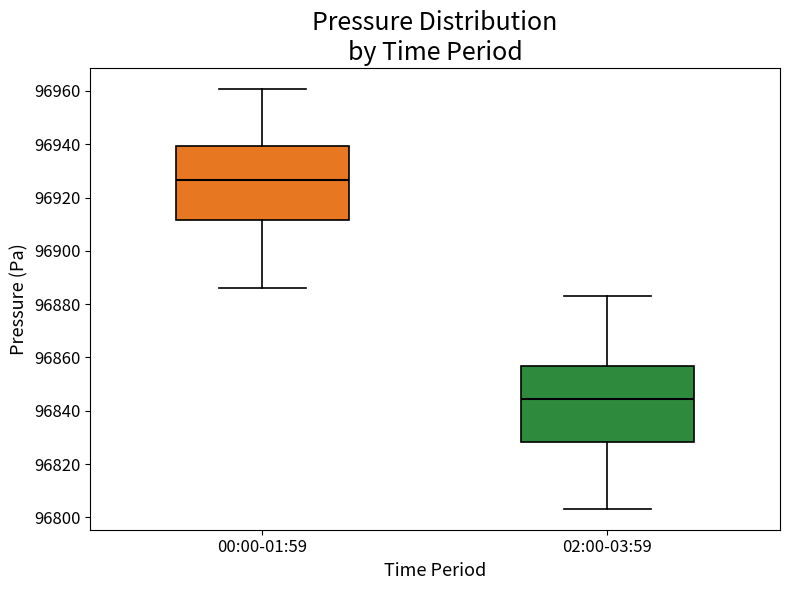

Where does the lower whisker of the box for 00:00-01:59 end on the y-axis? The values are not printed on the chart, so give them approximately, as read against the axis.

96886